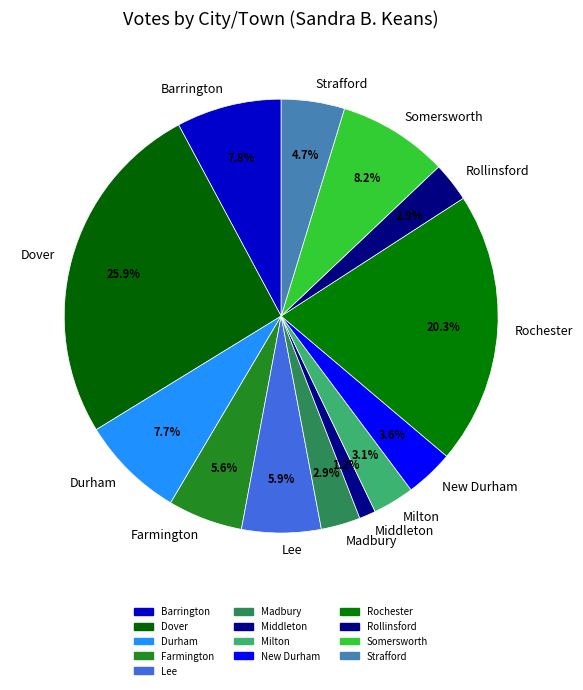

What is the ratio of the value at New Durham to the value at Dover?

0.1